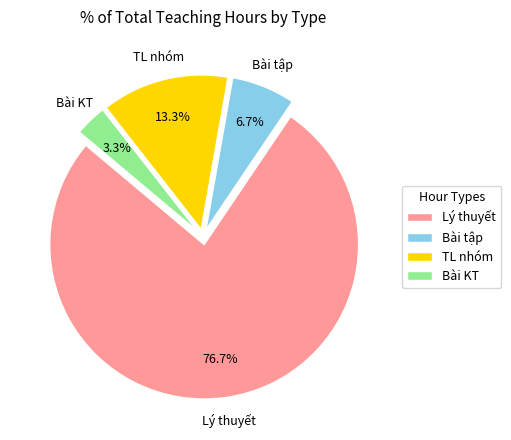

True or false: Bài tập accounts for 18% of the total.

False